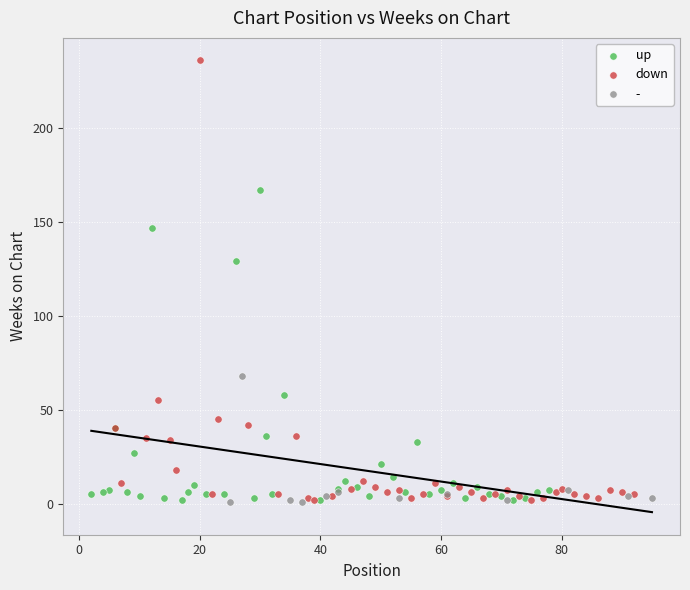

Which series has the widest spread of Y values?

down